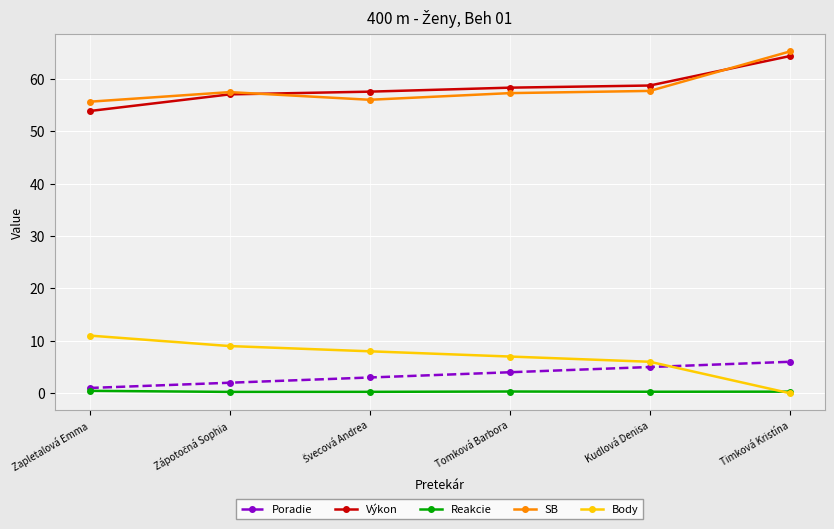

After their last crossing, which series has the higher values: Poradie or Body?

Poradie